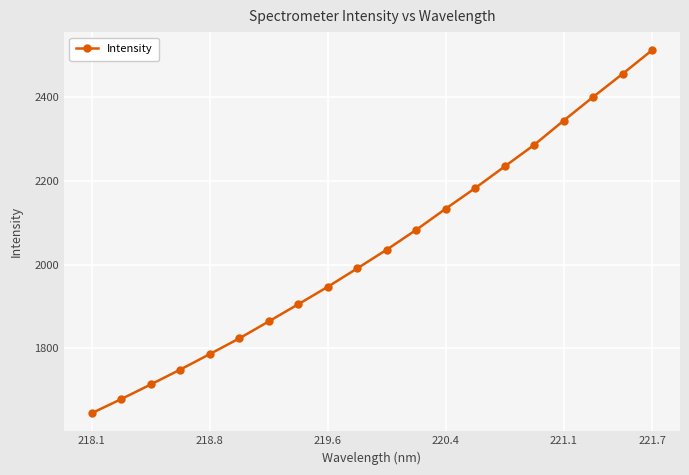

Reading right to left, extract all data points from this chart.

2512.6	2456.0	2400.6	2344.2	2286.1	2234.6	2182.9	2133.5	2083.0	2035.6	1990.9	1946.8	1905.1	1864.1	1823.4	1785.9	1748.9	1713.3	1678.3	1644.6